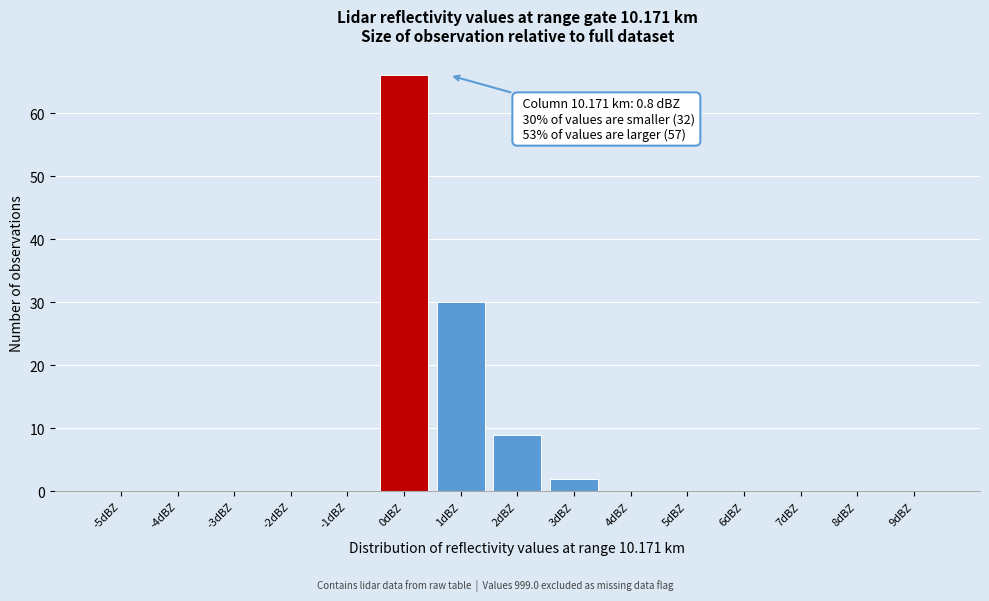

Reading right to left, transcribe all the data shown in this chart.

9dBZ=0	8dBZ=0	7dBZ=0	6dBZ=0	5dBZ=0	4dBZ=0	3dBZ=2	2dBZ=9	1dBZ=30	0dBZ=66	-1dBZ=0	-2dBZ=0	-3dBZ=0	-4dBZ=0	-5dBZ=0